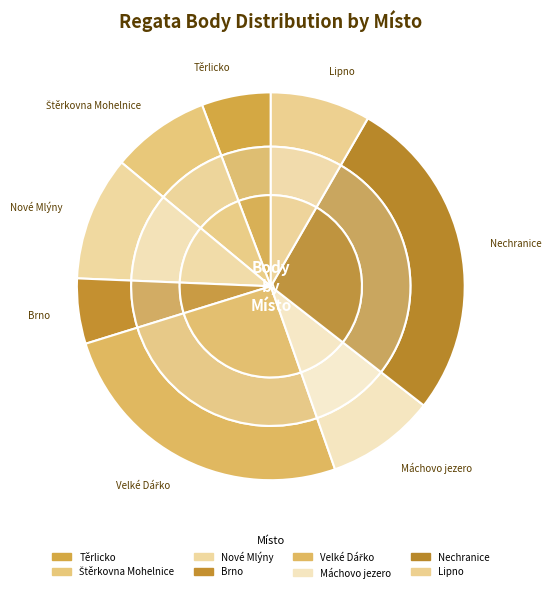

What is the change in value from Štěrkovna Mohelnice to Nové Mlýny?

+896